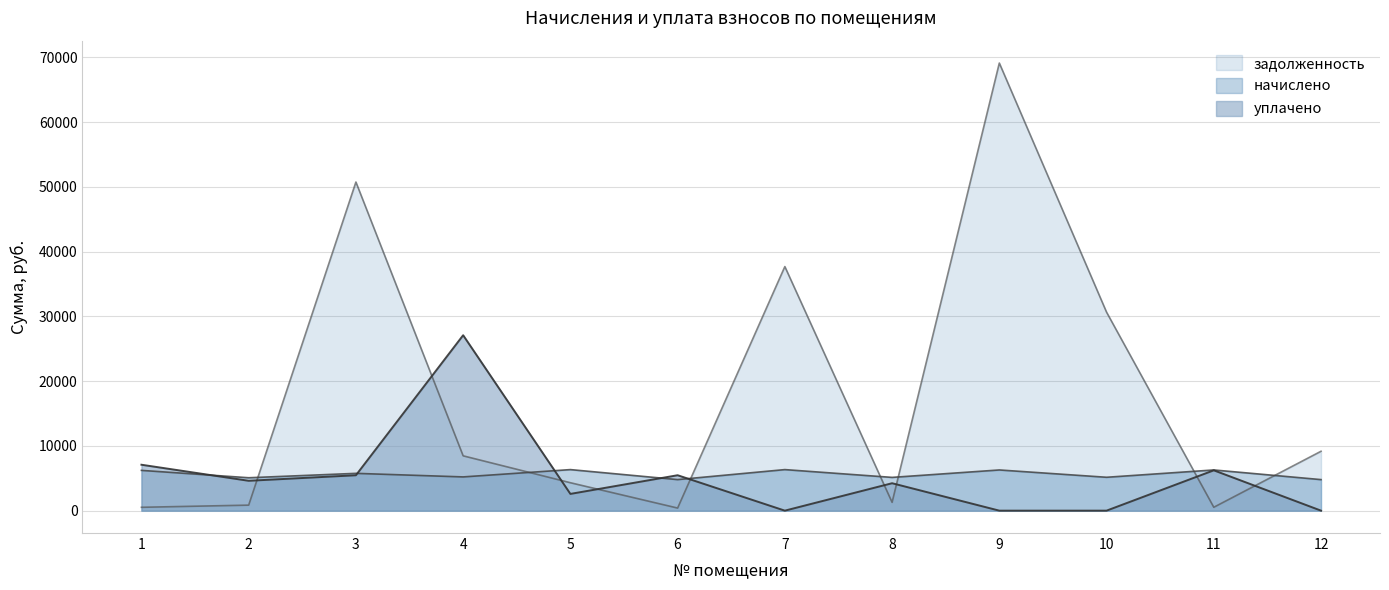

At how many categories does at least one series exceed 50759?

1